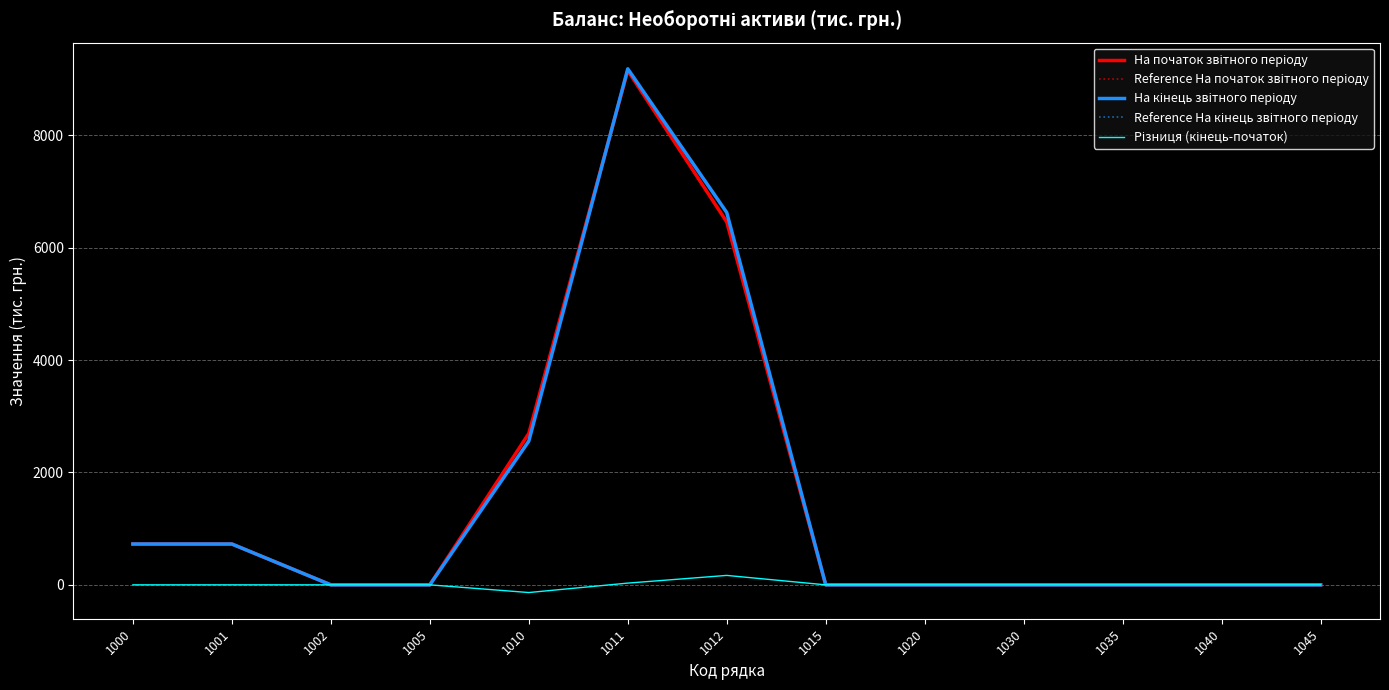

The value of На початок звітного періоду at 1002 is -4067. True or false?

False